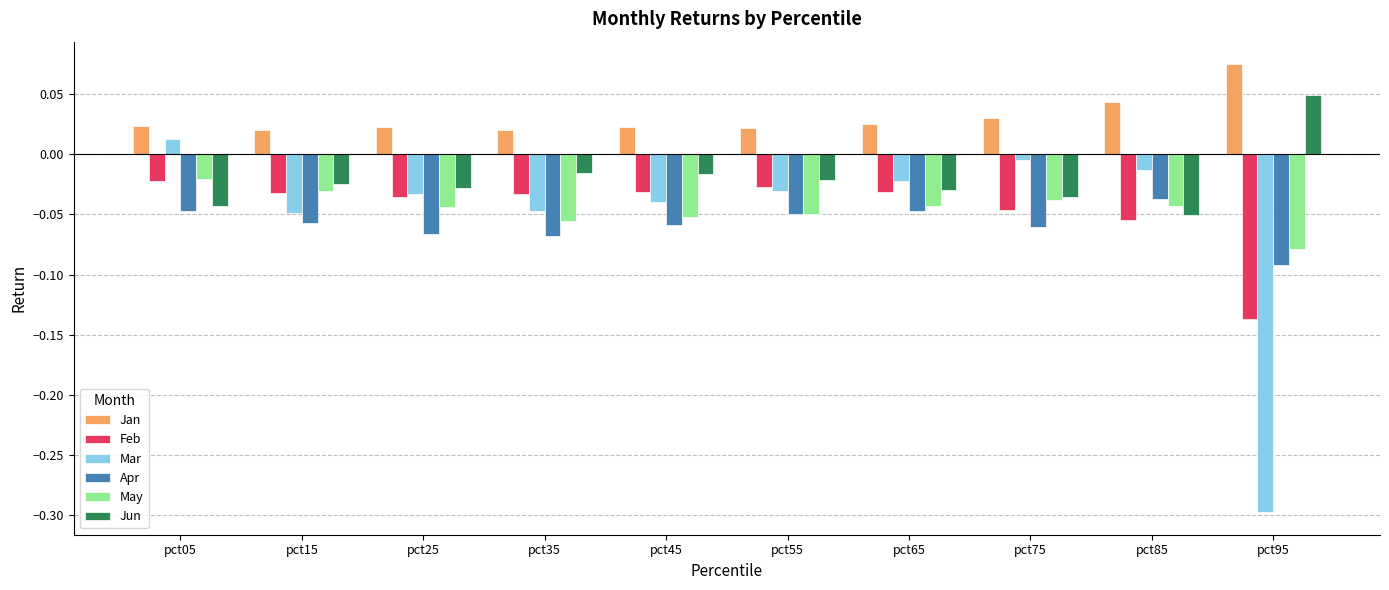

Where is Apr nearest to the value 0?

pct85